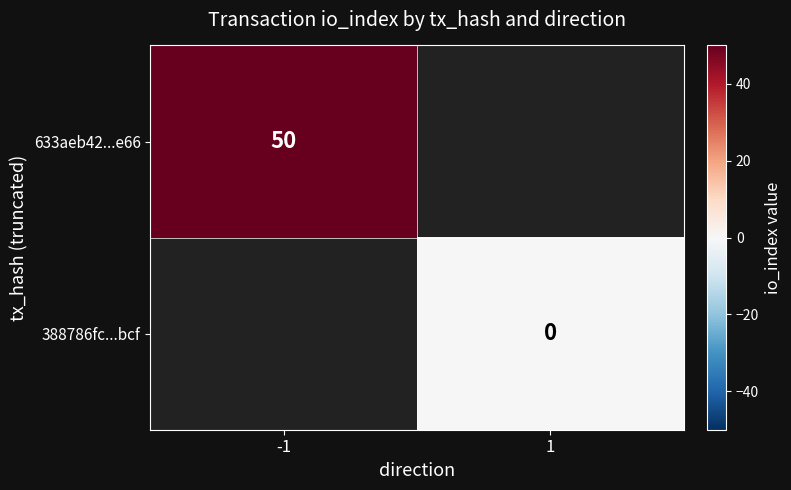

How many data points does each series have?

2